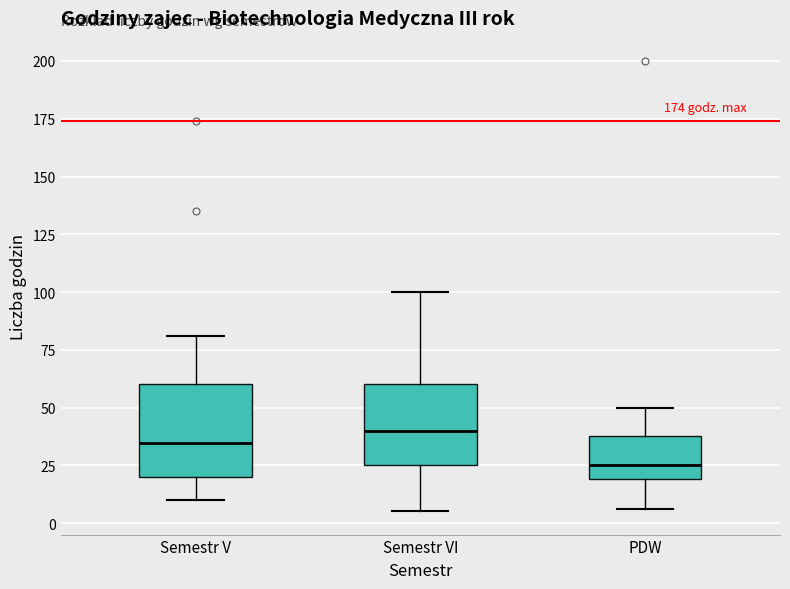

Which box has the lowest median line?

PDW